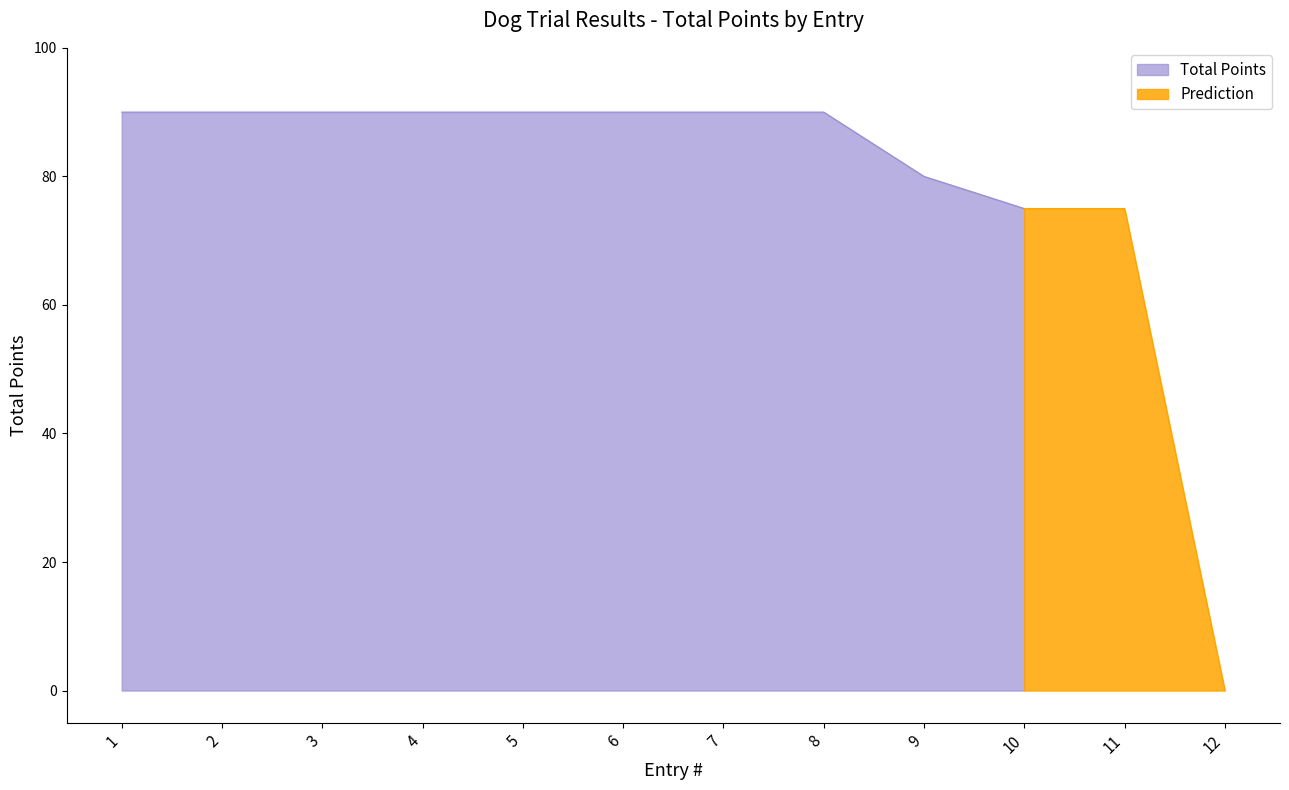

Is it true that the value at 7 is 90?

True